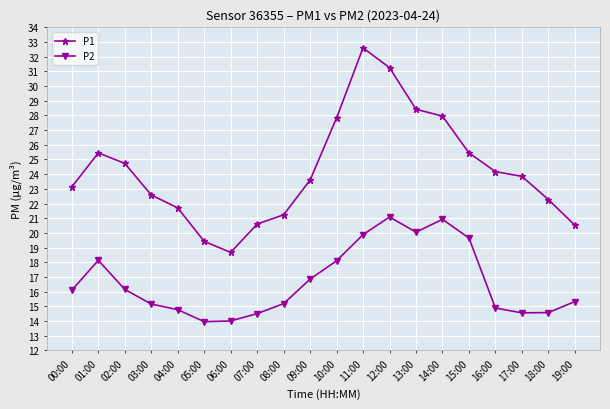

At 06:00, list the series in order from smallest to largest.

P2, P1